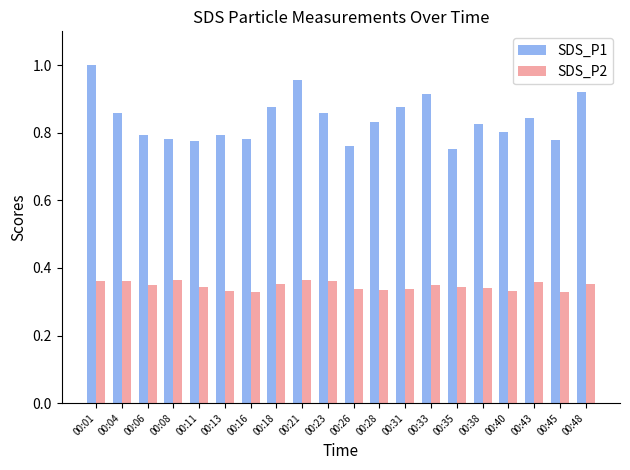

The SDS_P1 series shows 0.3 at 00:31. True or false?

False